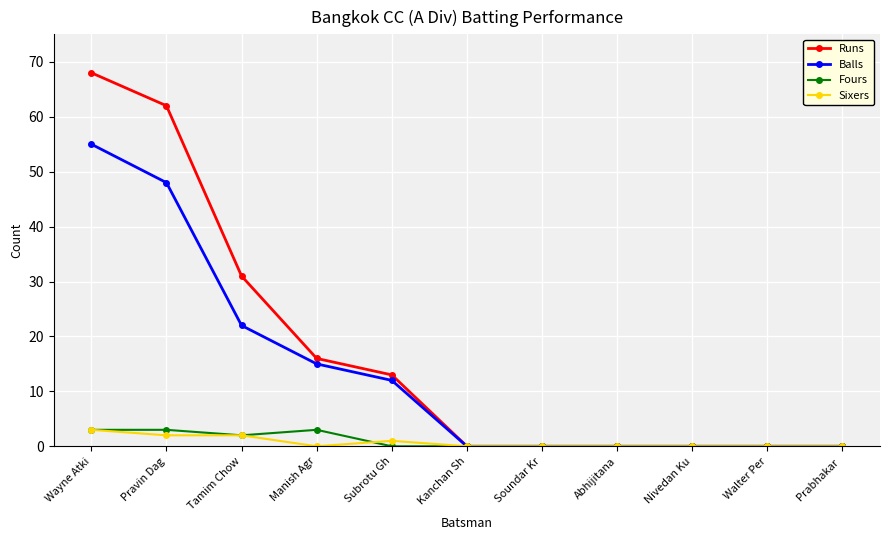

What is the label of the 10th point from the left?

Walter Per